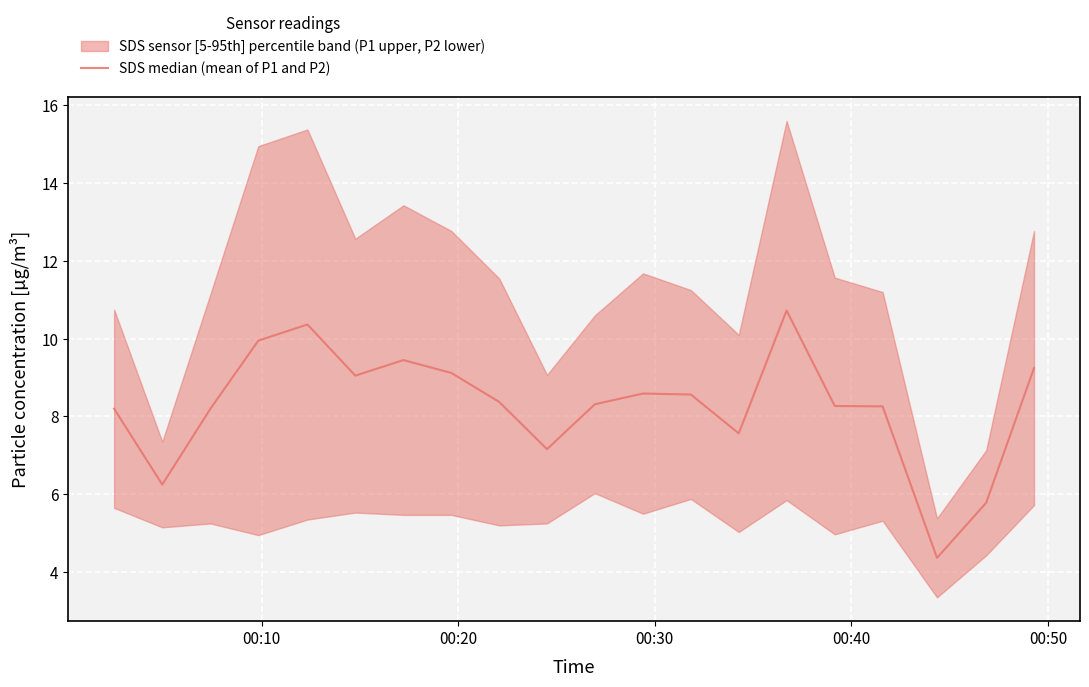

What is the label of the 4th point from the left?

00:40